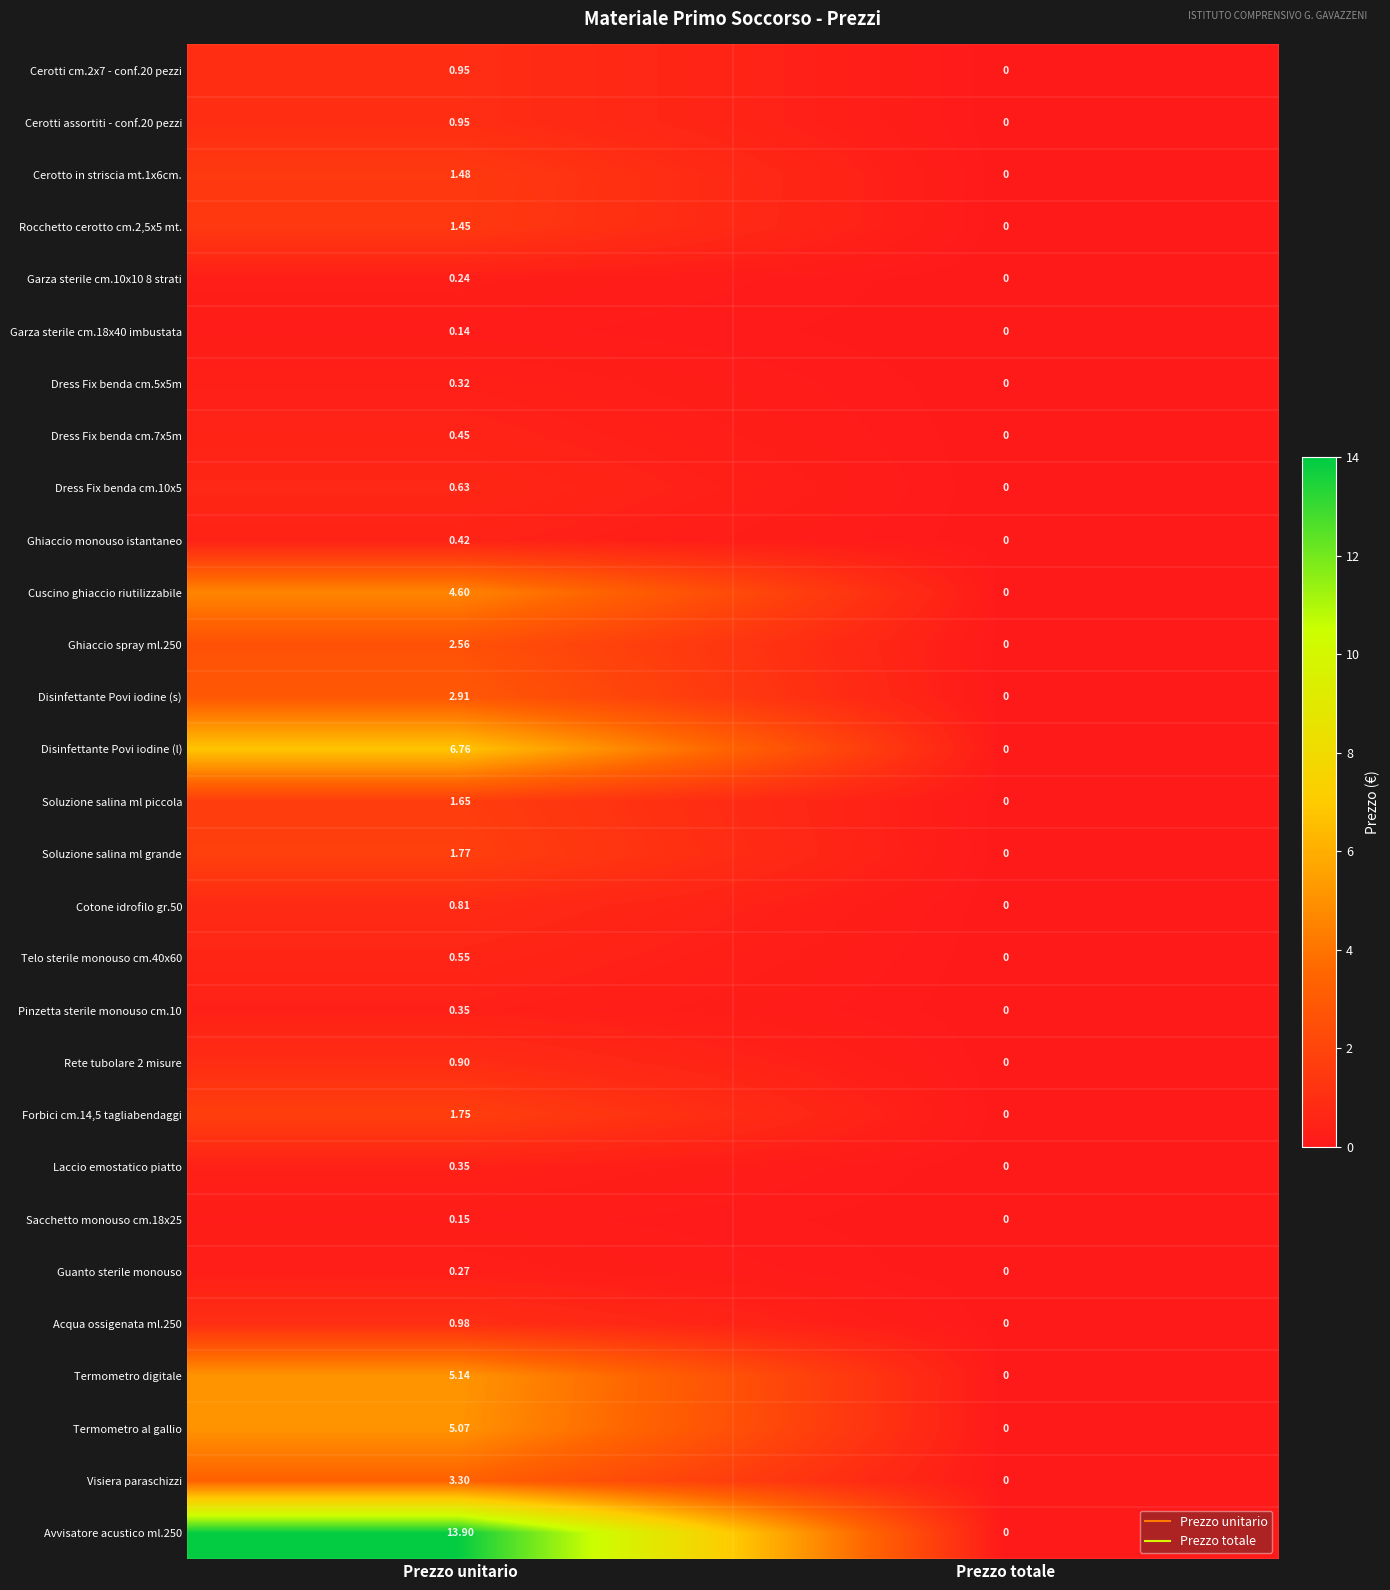

Rank the categories by Garza sterile cm.10x10 8 strati value from lowest to highest.

Prezzo totale, Prezzo unitario